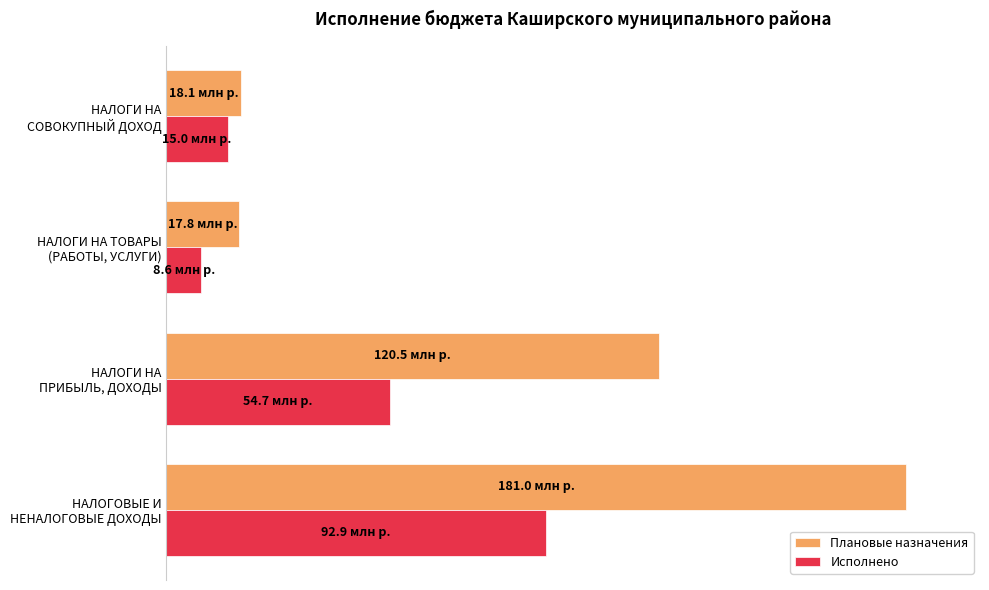

What are all the series names shown in the legend?

Плановые назначения, Исполнено